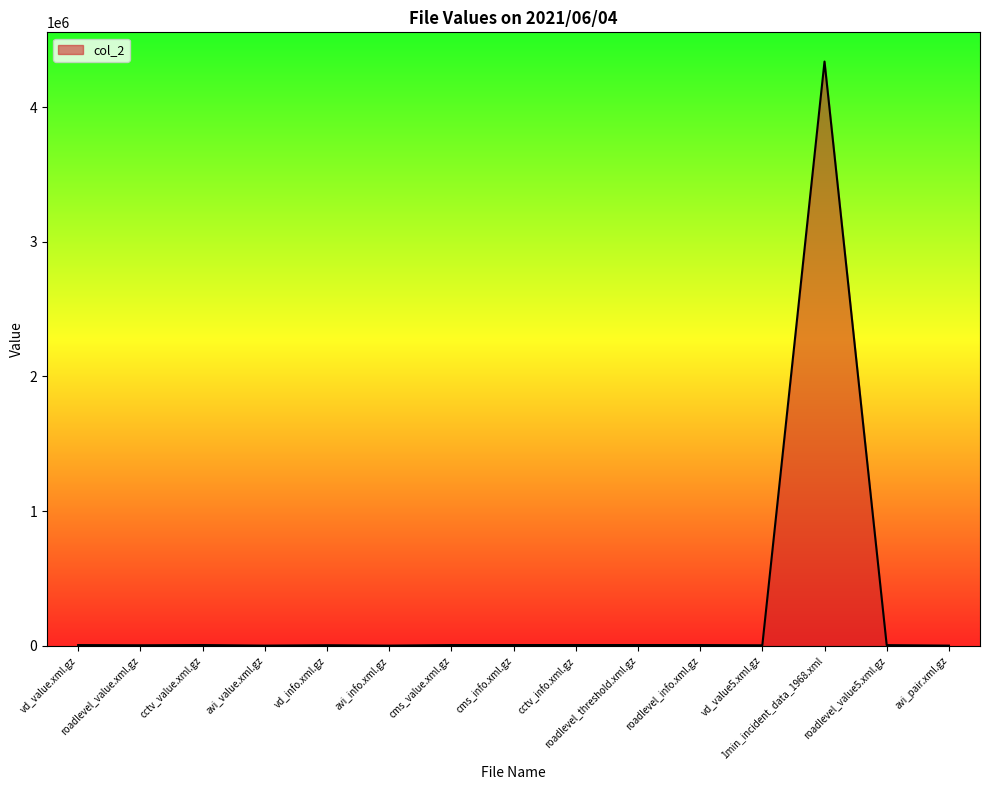

What is the greatest value displayed?

4338588